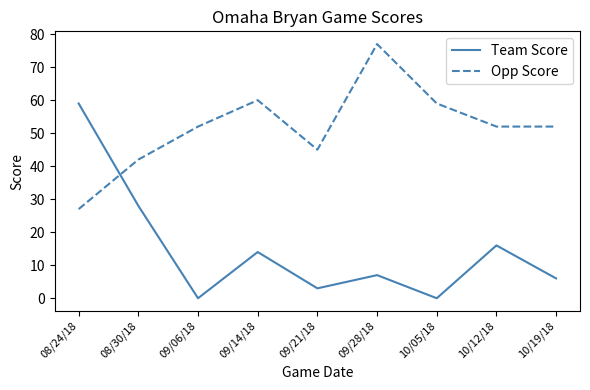

What is the difference between the maximum and second lowest values in the Team Score series?

59